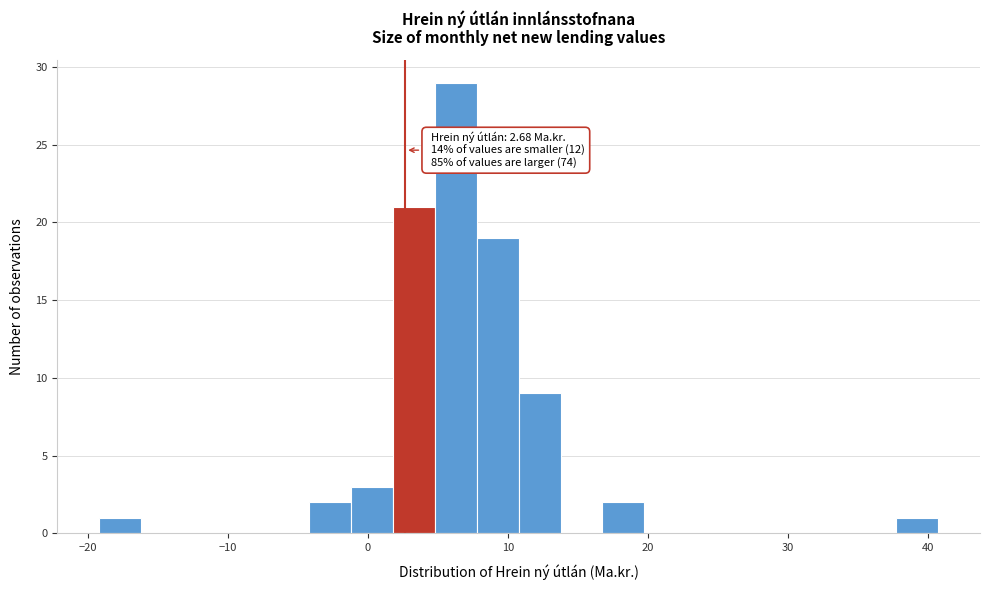

Read against the x-axis, roughly where is the centre of the tallest bar?

6